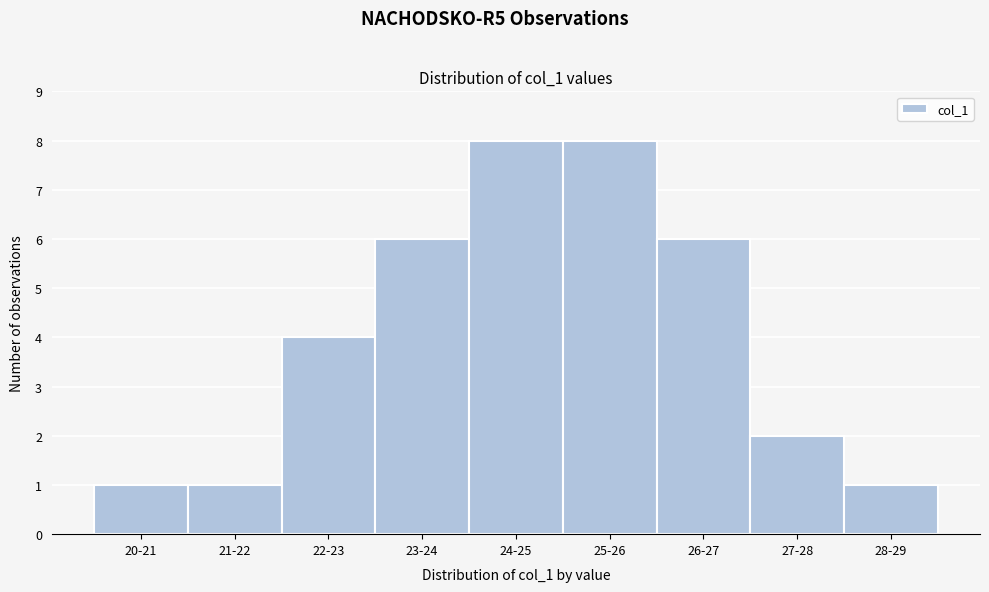

Reading left to right, extract all data points from this chart.

1	1	4	6	8	8	6	2	1